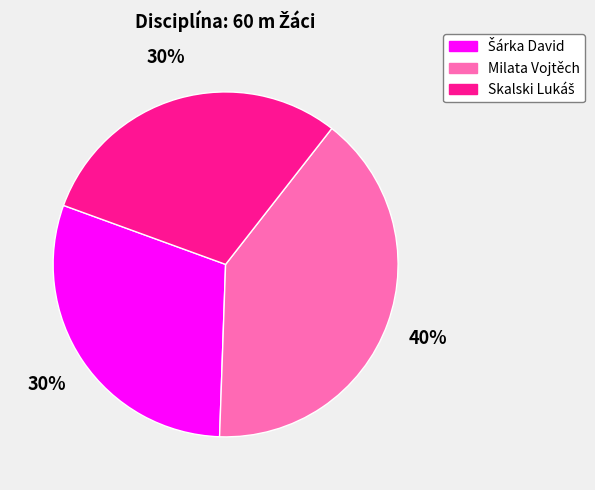

To the nearest percent, what percentage of the pie is Milata Vojtěch?

40%